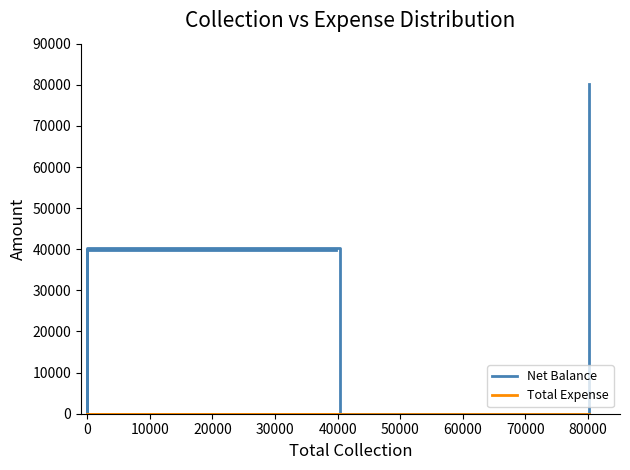

How many values in Net Balance are above zero?

3